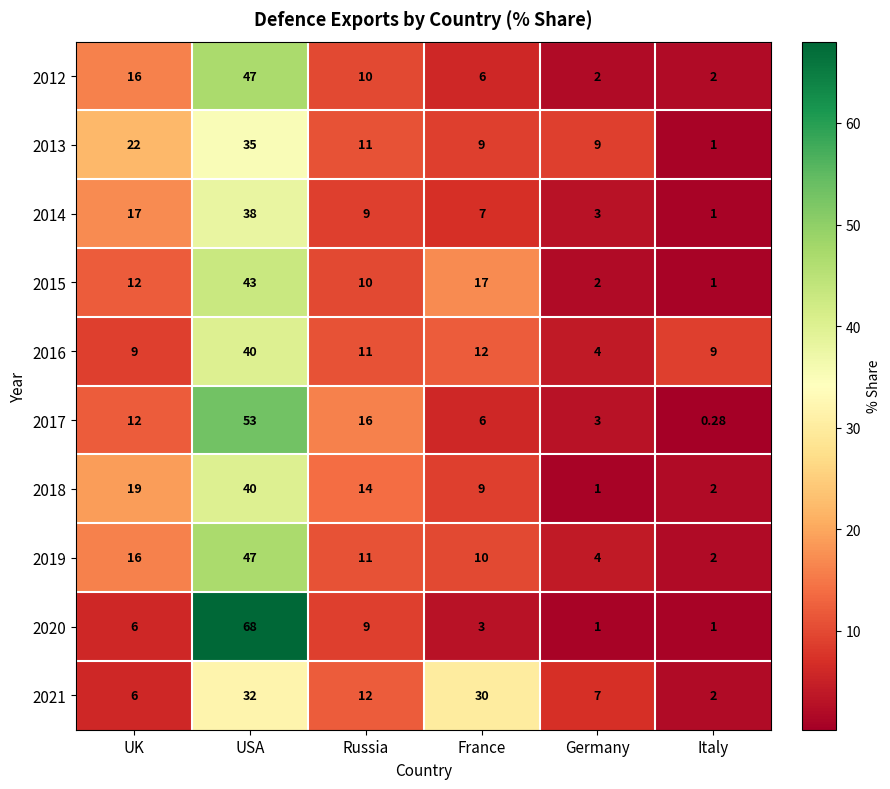

At which label does 2018 reach its minimum?

Germany